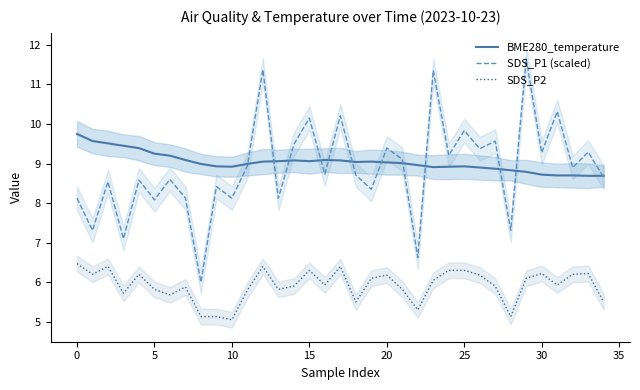

Which series has the widest spread of values?

SDS_P1 (scaled)